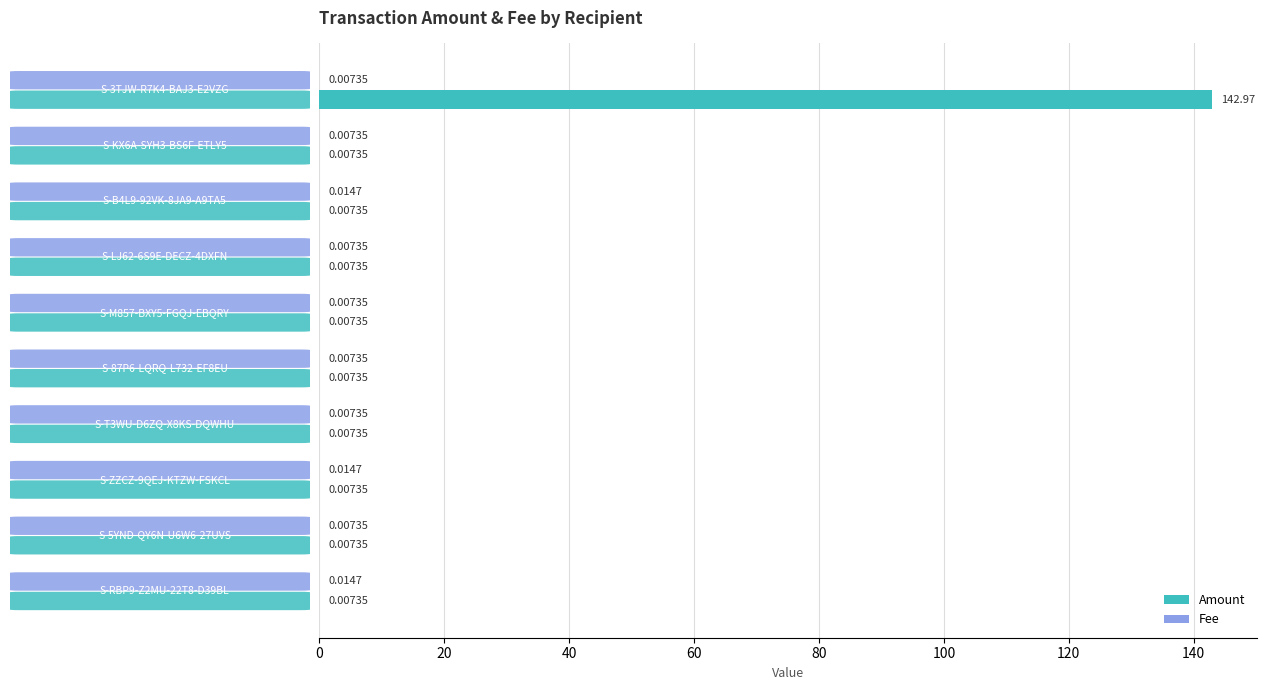

What is the greatest value displayed?

143.0